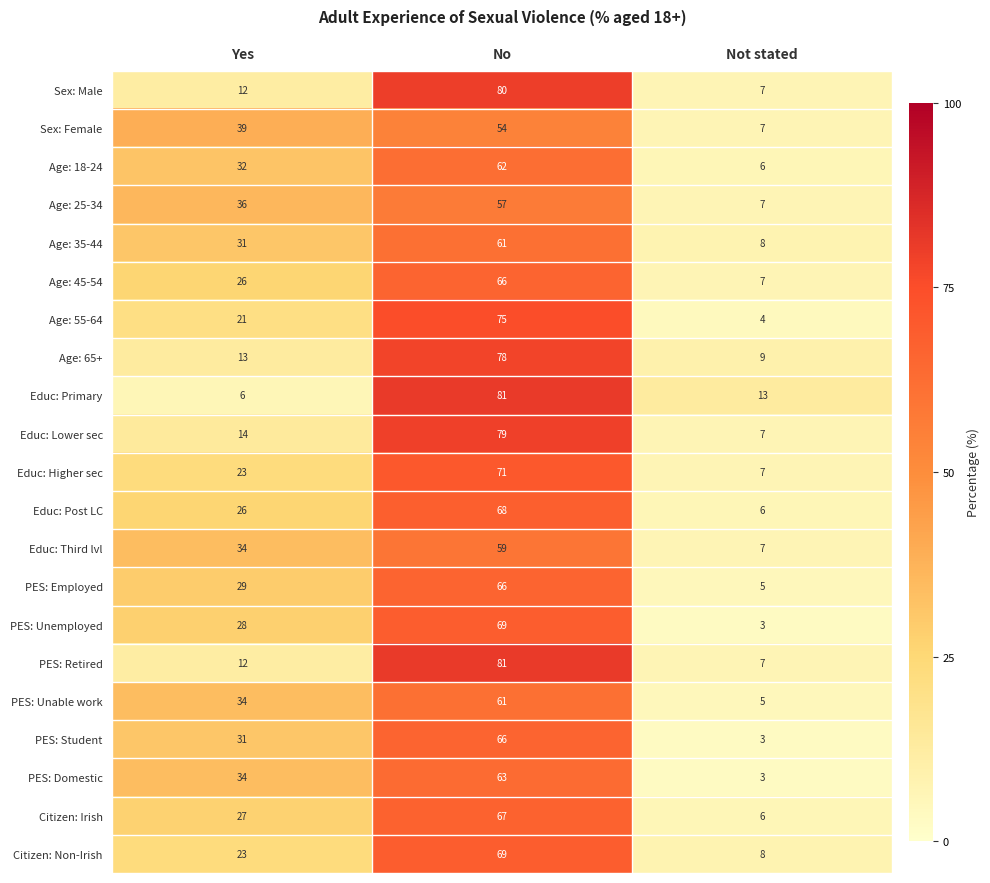

What is the average value of the PES: Unemployed series?

33